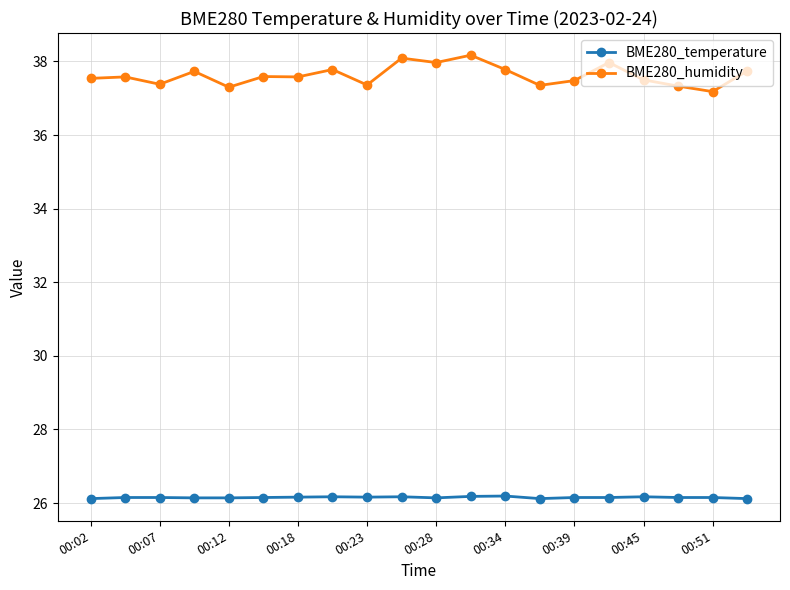

Count the number of data series in this chart.

2